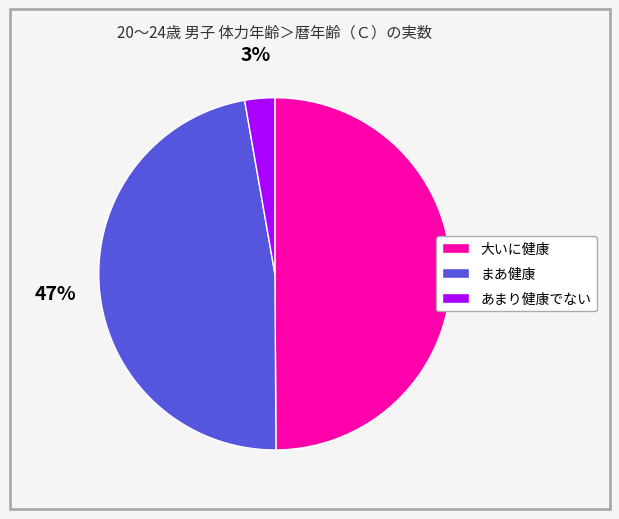

Between 大いに健康 and あまり健康でない, which is larger?

大いに健康